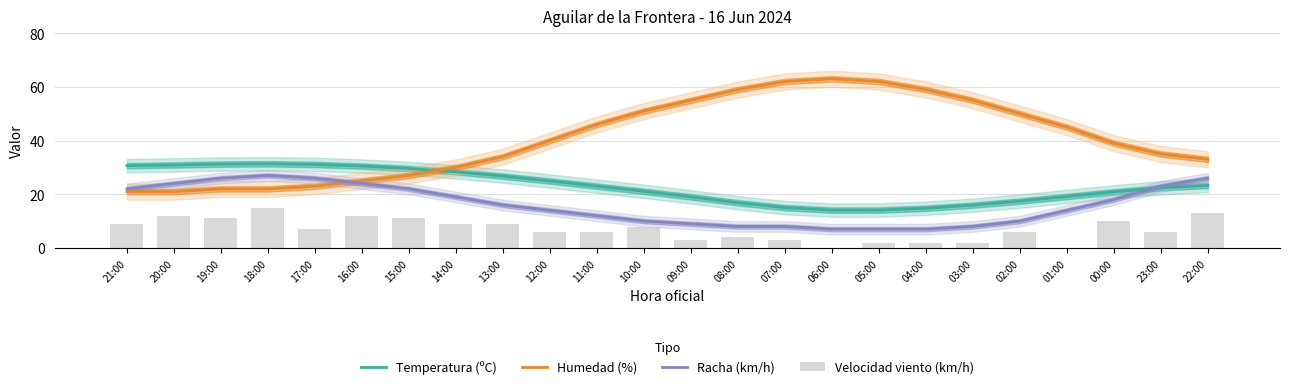

The Humedad (%) series shows 59.0 at 04:00. True or false?

True